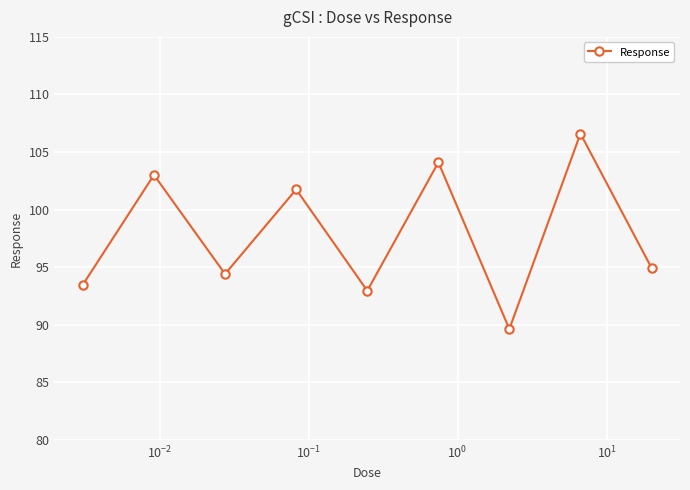

True or false: there are more than 1 points higher than both neighbors.

True